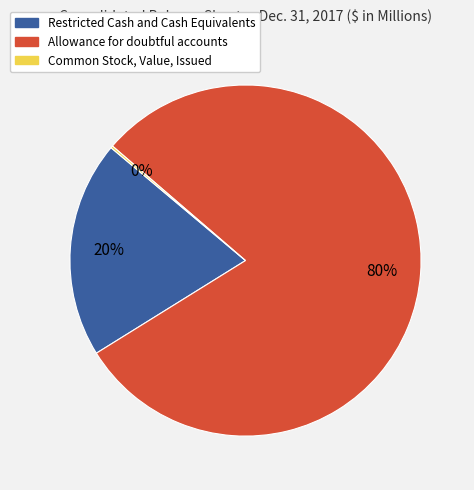

Combined, do Restricted Cash and Cash Equivalents and Allowance for doubtful accounts account for over 50%?

Yes